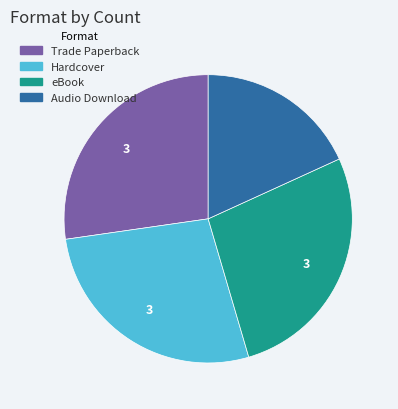

True or false: Hardcover accounts for 27% of the total.

True